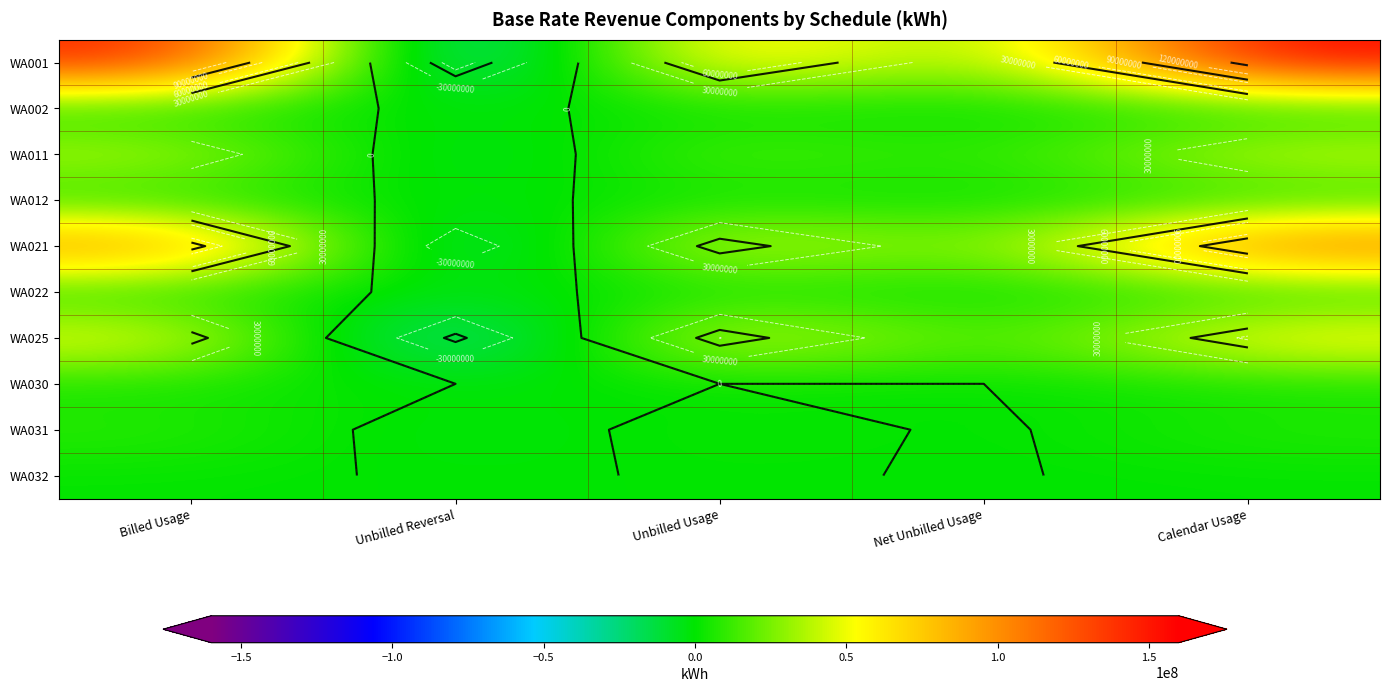

Is it true that WA002 equals 279155.9 at Unbilled Usage?

False